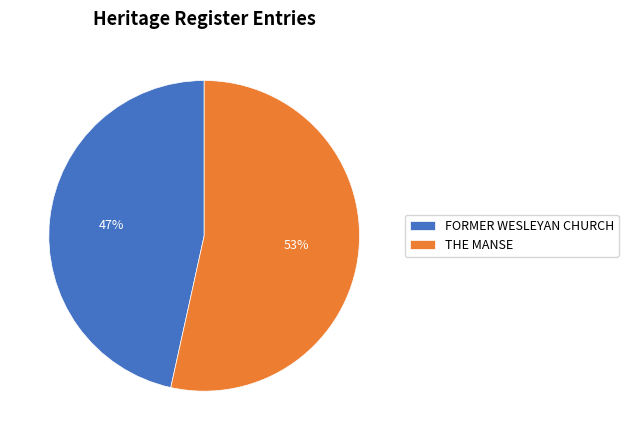

Is it true that FORMER WESLEYAN CHURCH is 47% of the pie?

True